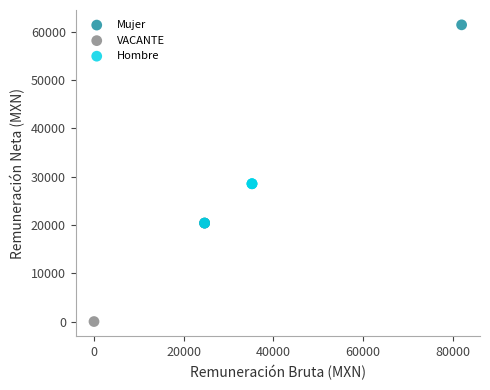

Which series contains the lowest Y value?

VACANTE